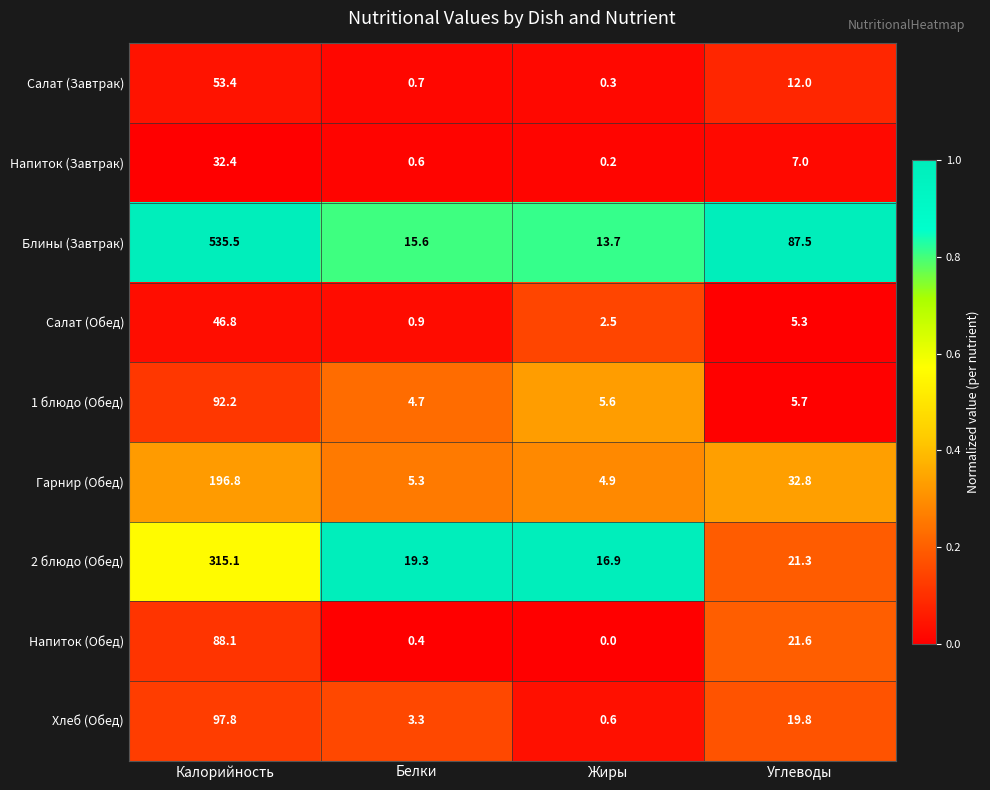

The value of 2 блюдо (Обед) at Калорийность is 315.1. True or false?

True